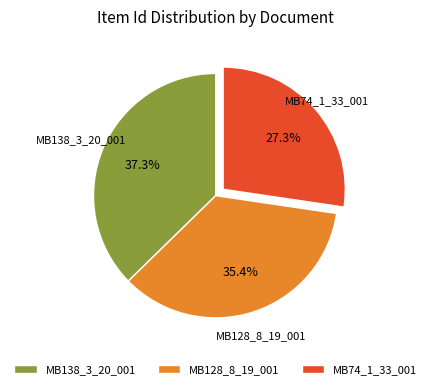

Does any single category account for the majority?

No